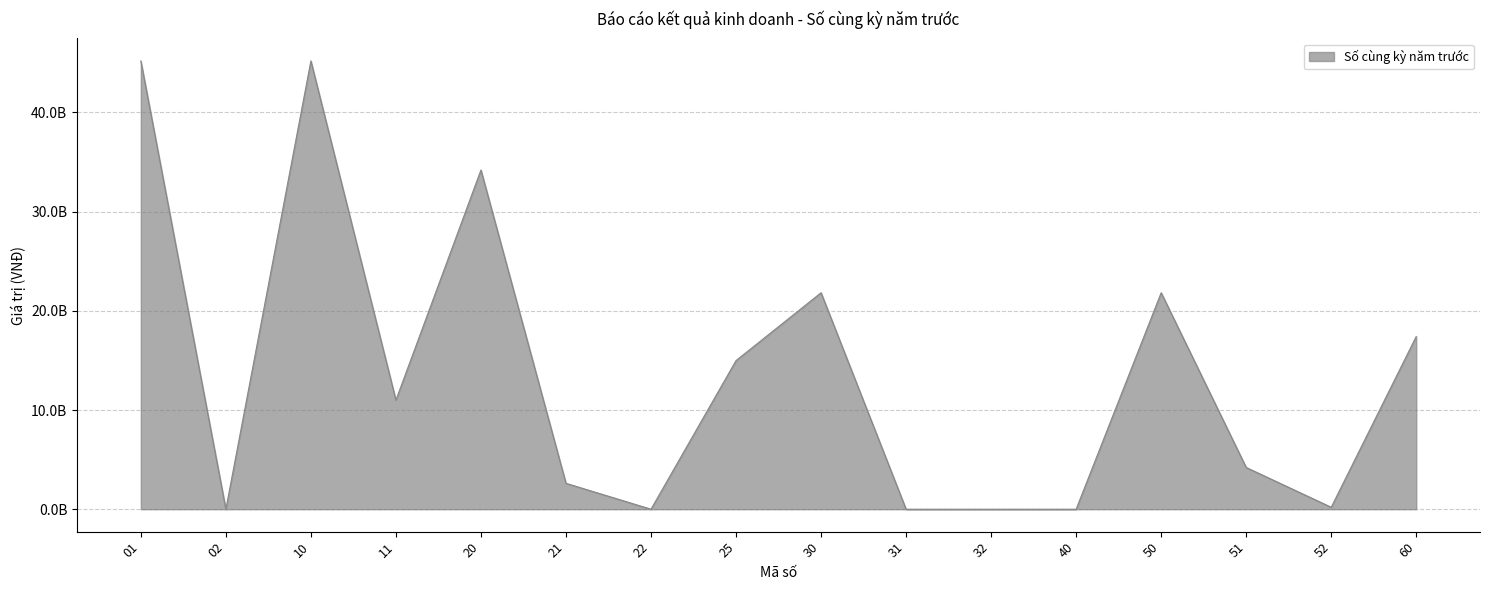

Does the chart display data point markers on the line(s)?

No